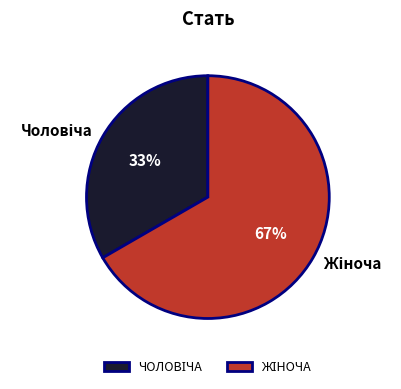

To the nearest percent, what is the average slice percentage?

50%